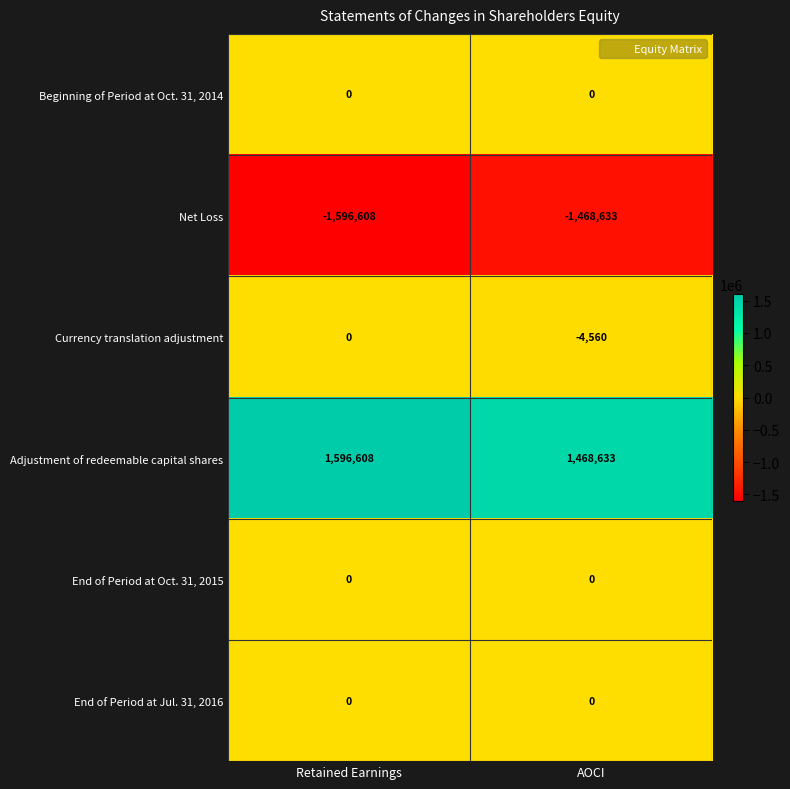

The value of Beginning of Period at Oct. 31, 2014 at Retained Earnings is 0. True or false?

True